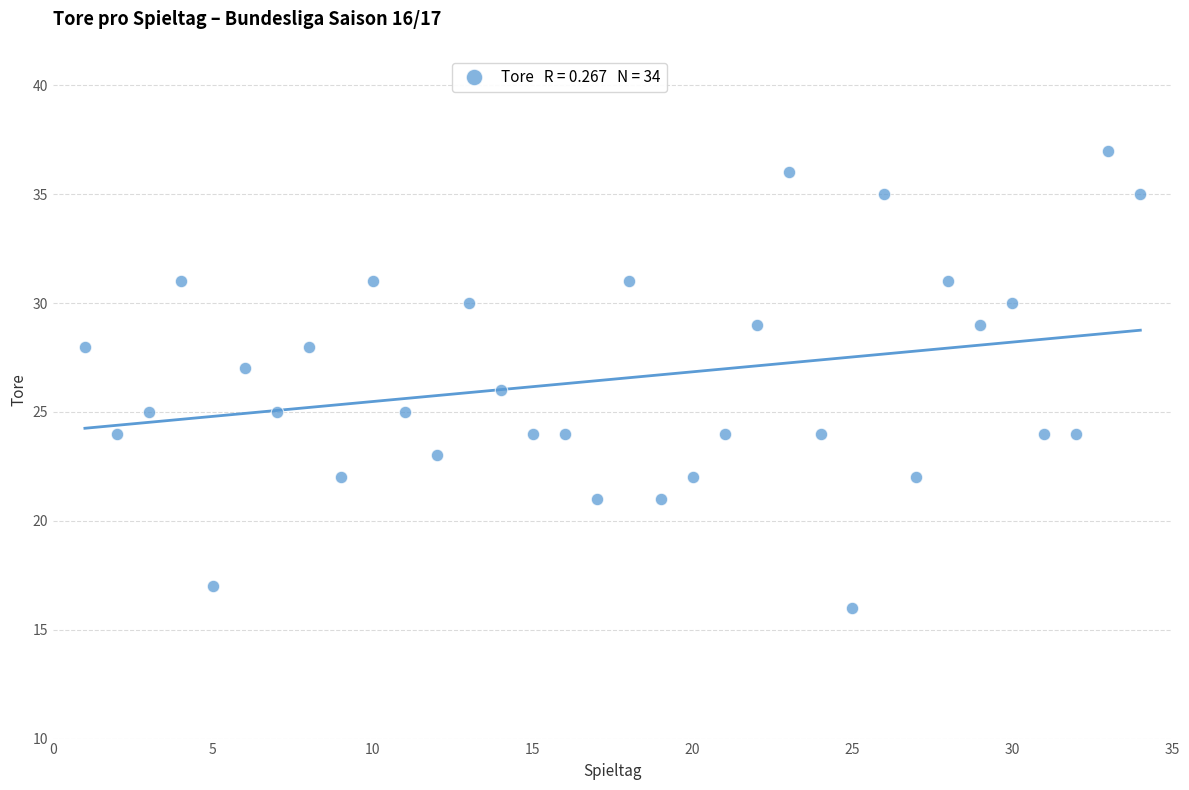

What is the range of Y values (max minus min)?

21